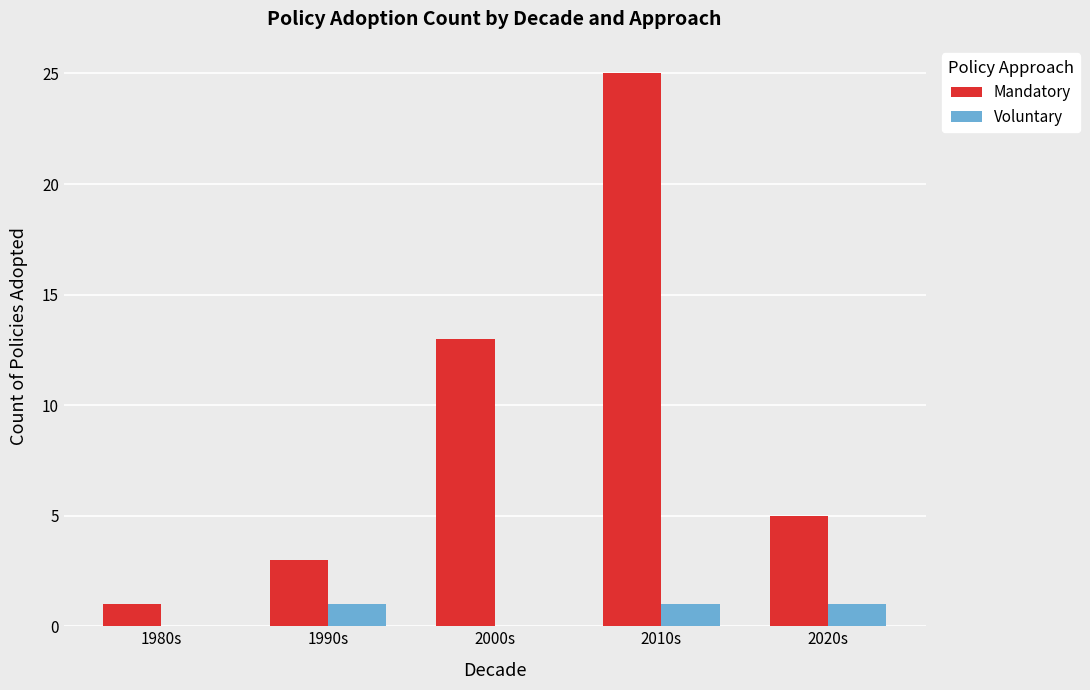

What is the sum of all Voluntary values?

3